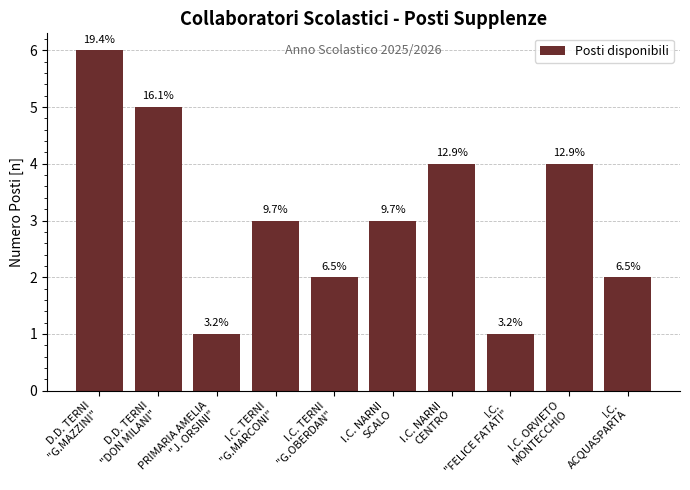

What is the difference between the maximum and minimum values?

5